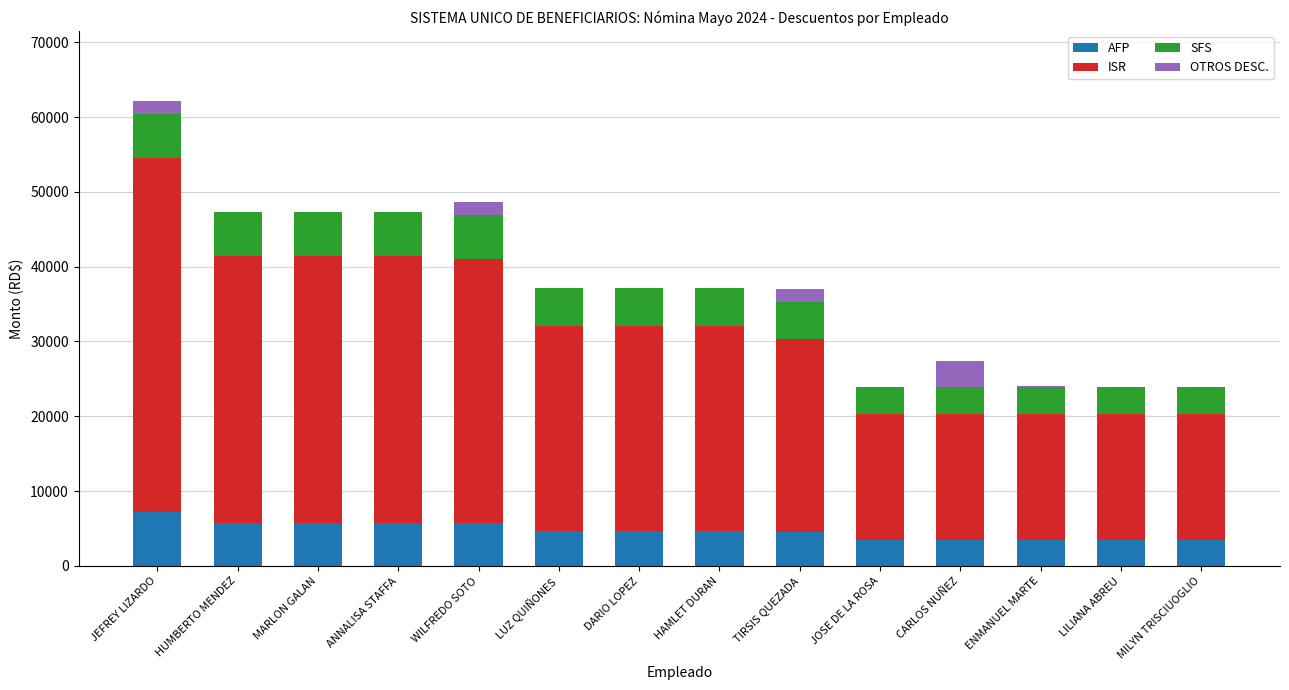

Is it true that AFP equals 7175.0 at JEFREY LIZARDO?

True